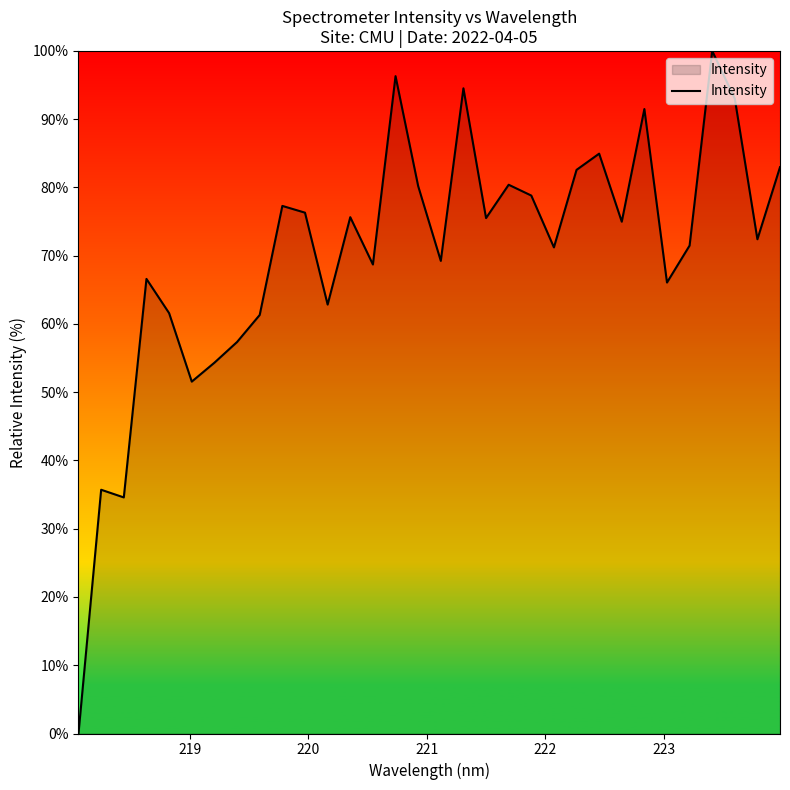

True or false: there are more than 1 points higher than both neighbors.

True